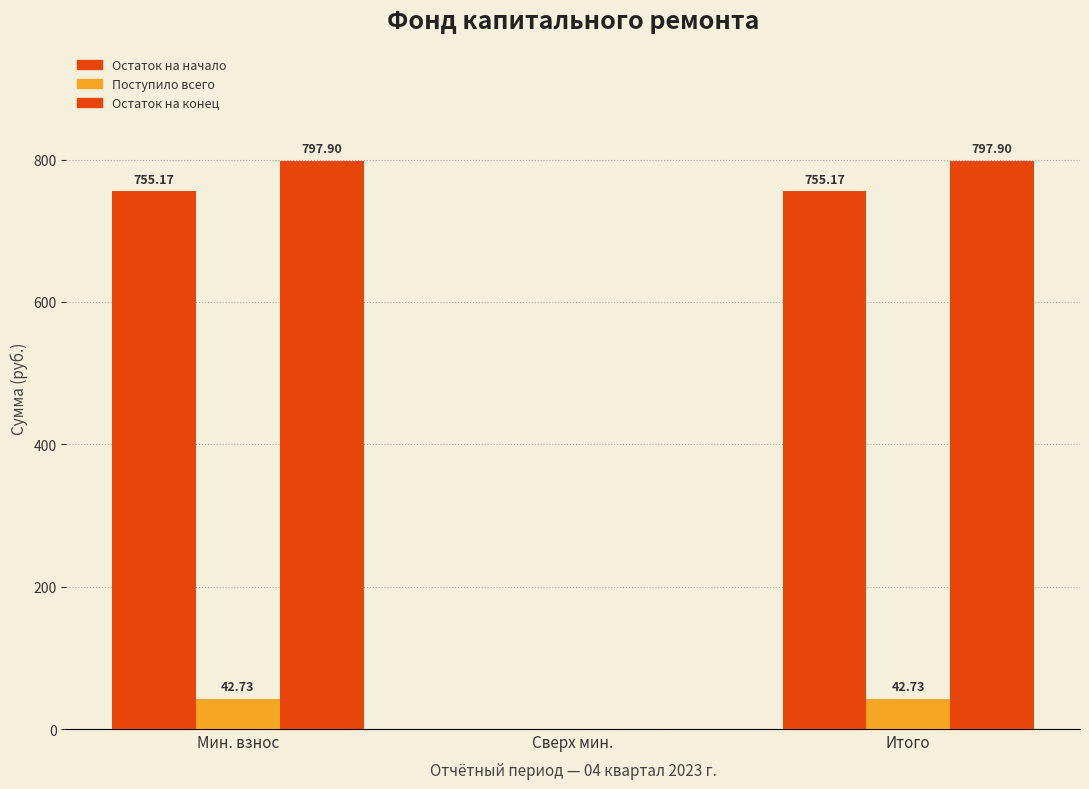

How many values in the Поступило всего series exceed 42?

2